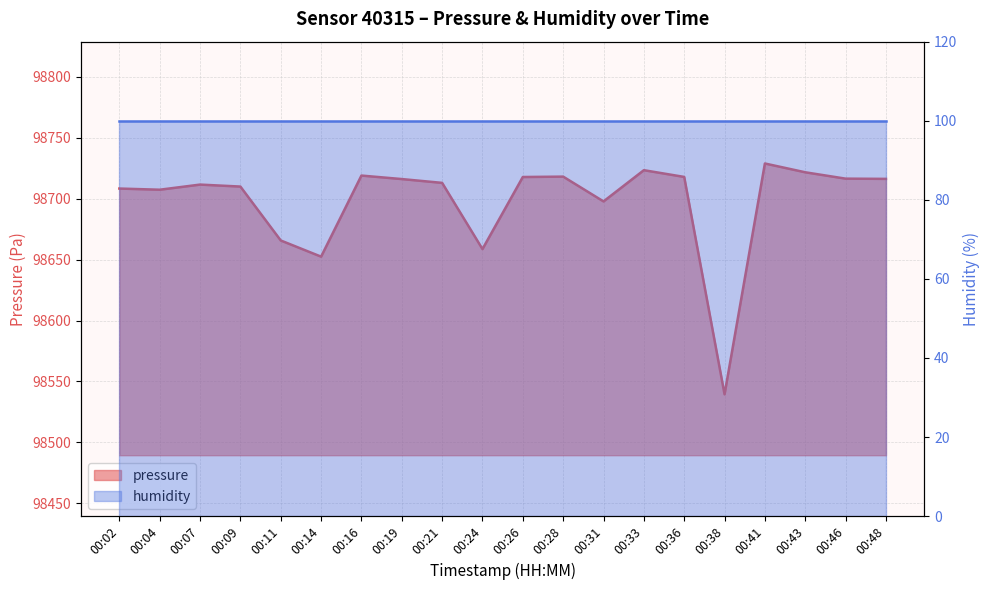

Reading left to right, extract all data points from this chart.

98708.3	98707.4	98711.6	98710.0	98665.7	98652.4	98719.0	98716.1	98713.0	98658.7	98717.8	98718.1	98697.8	98723.4	98717.9	98539.4	98728.9	98721.7	98716.5	98716.3